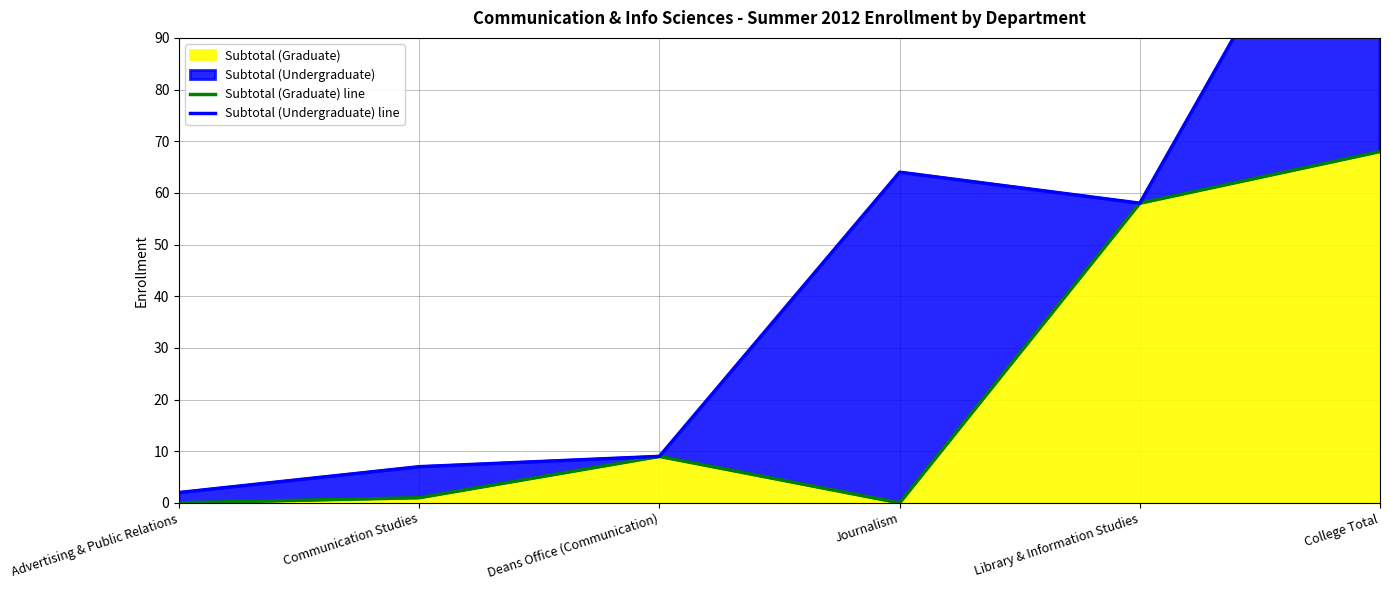

Which series has the largest range (max minus min)?

Subtotal (Undergraduate) line